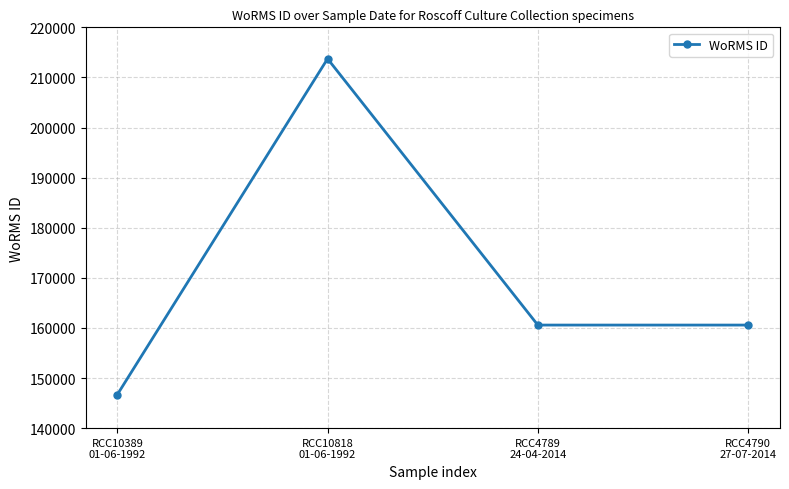

What is the sum of the values at RCC4790
27-07-2014 and RCC4789
24-04-2014?

321144